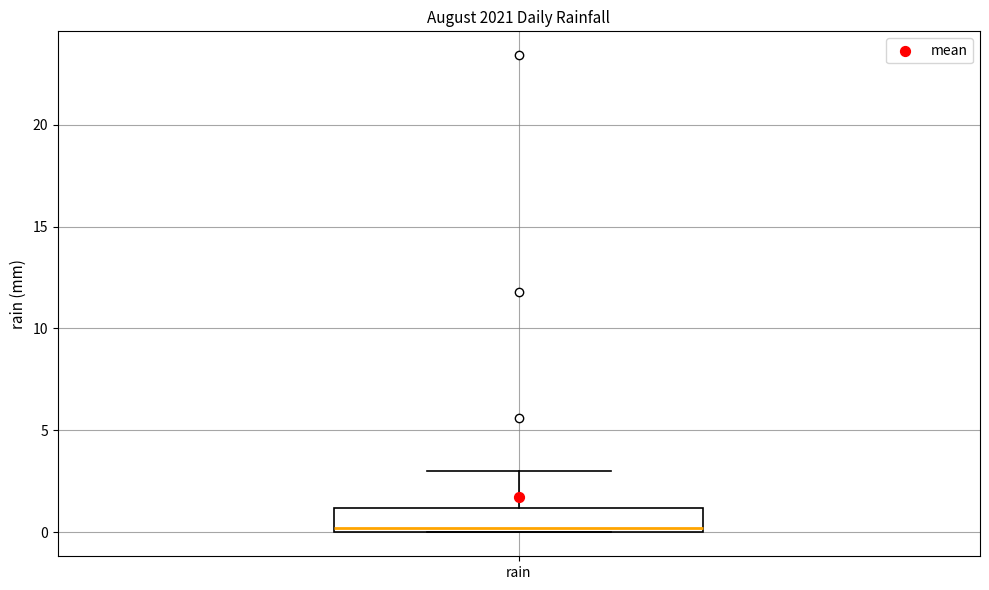

Where is the upper edge of the box for rain on the y-axis? The values are not printed on the chart, so give them approximately, as read against the axis.

1